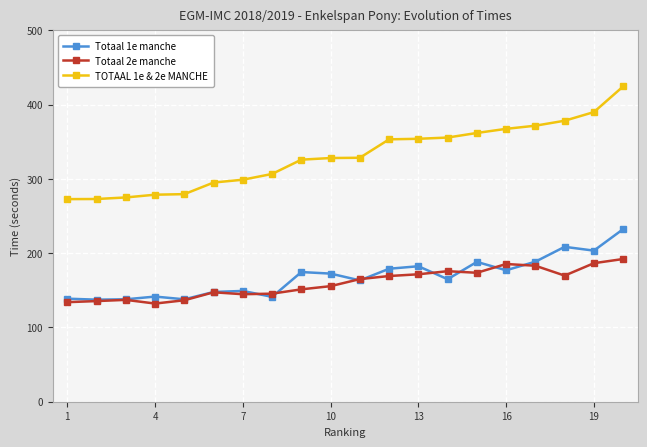

Rank the series by their maximum value, from highest to lowest.

TOTAAL 1e & 2e MANCHE, Totaal 1e manche, Totaal 2e manche